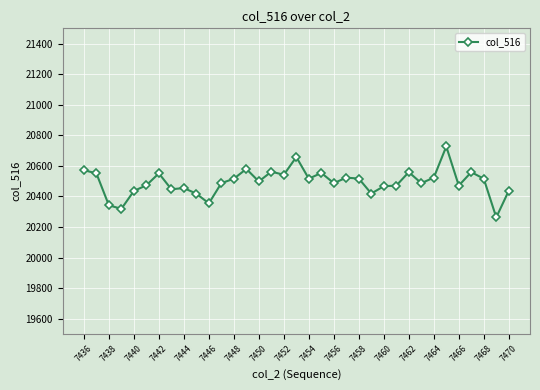

What is the value of the 18th point from the left?

20658